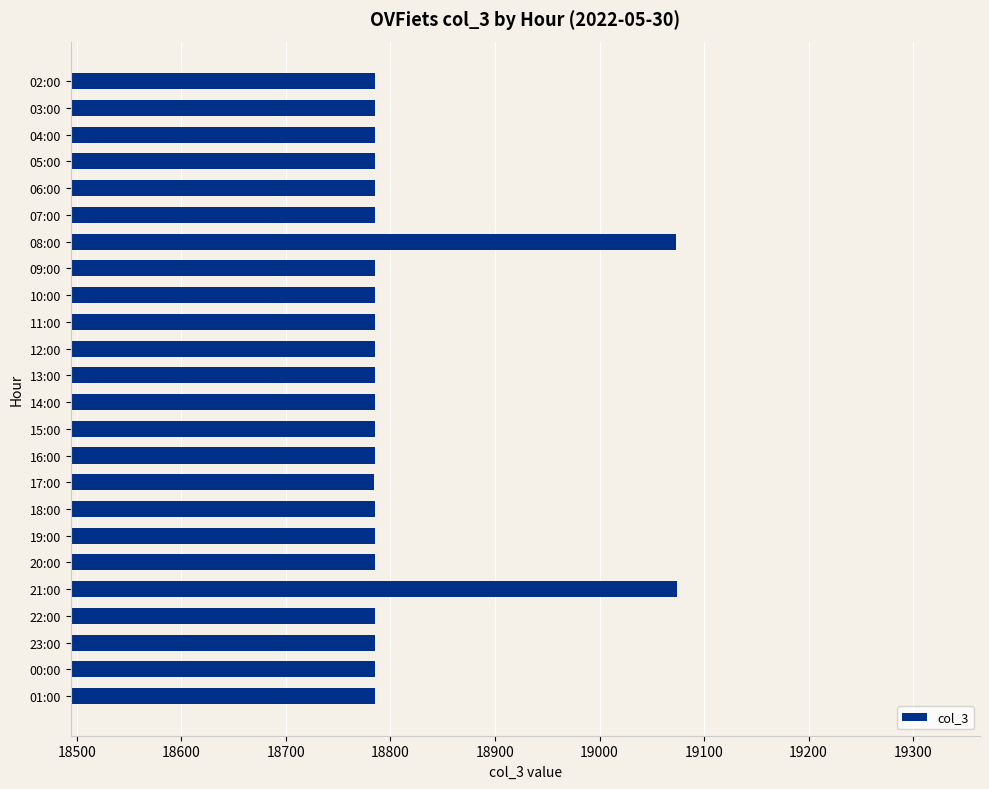

What is the minimum value shown in the chart?

18784